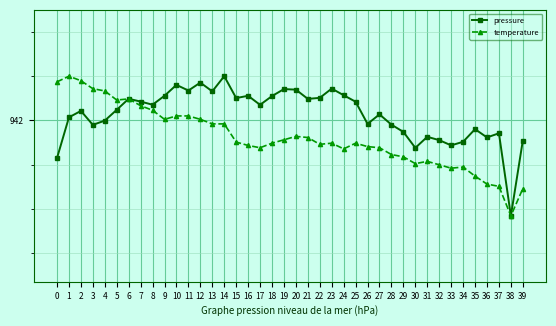

Count the number of data series in this chart.

2